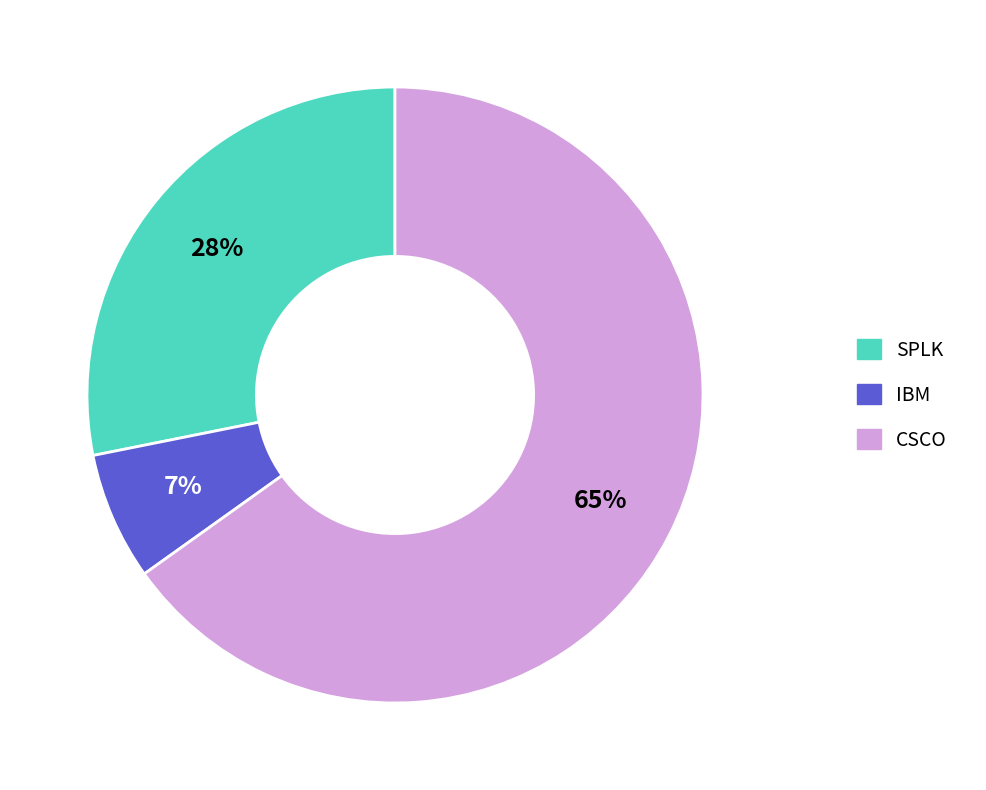

To the nearest percent, what is the difference between the IBM and SPLK slice percentages?

21%